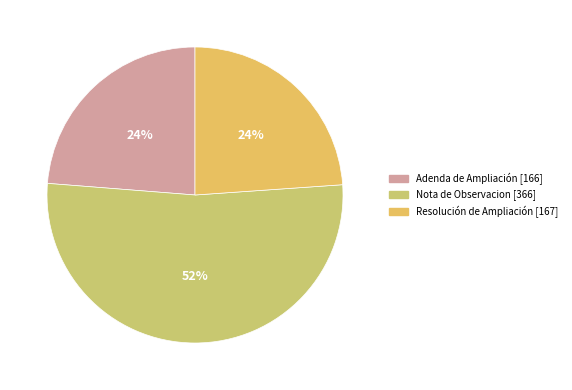

What is the ratio of the value at Nota de Observacion to the value at Resolución de Ampliación?

2.2